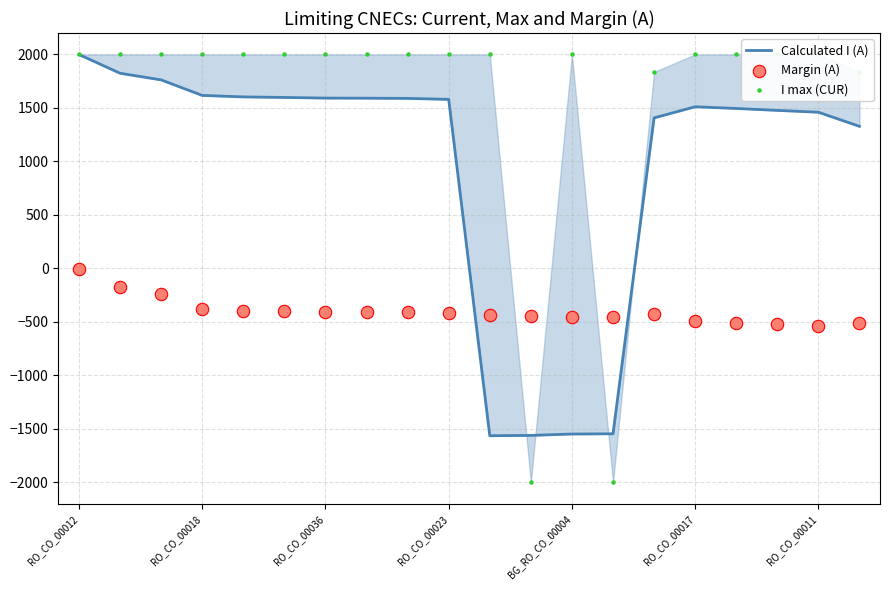

Which series has the largest total across all categories?

I max (CUR)